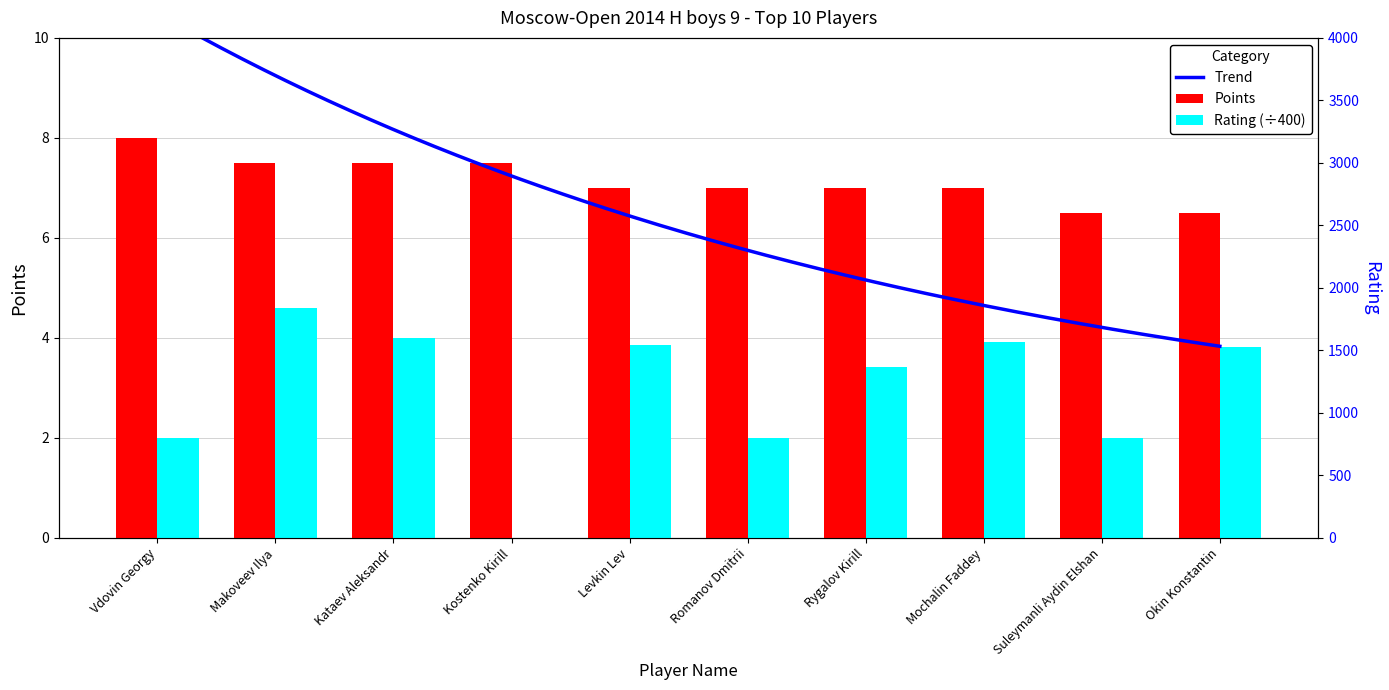

What is the difference between the Points values at Suleymanli Aydin Elshan and Rygalov Kirill?

0.5